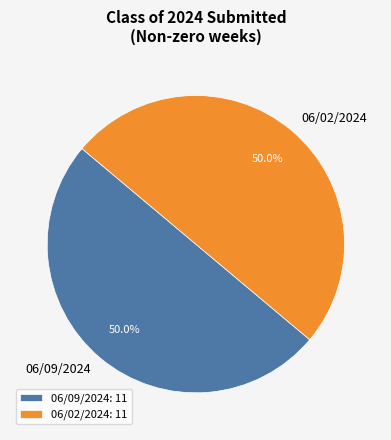

Do 06/02/2024 and 06/09/2024 together represent more than half of the pie?

Yes